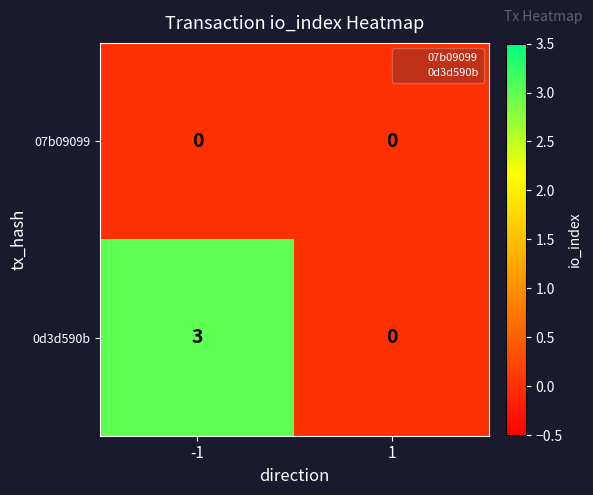

What is the difference between the maximum and minimum values in the 0d3d590b series?

3